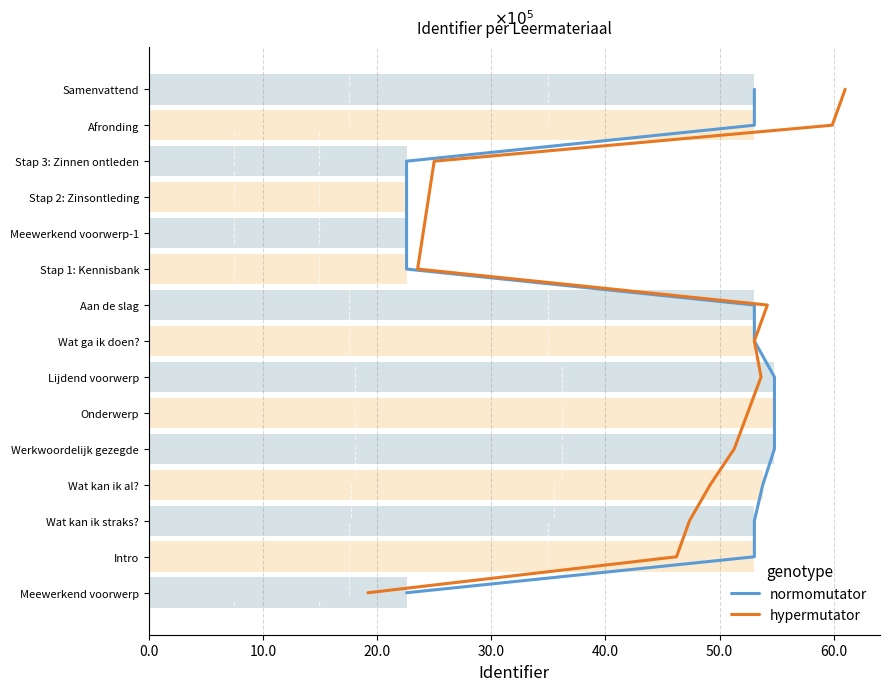

Between 60.0 and 50.0, which is larger?

60.0